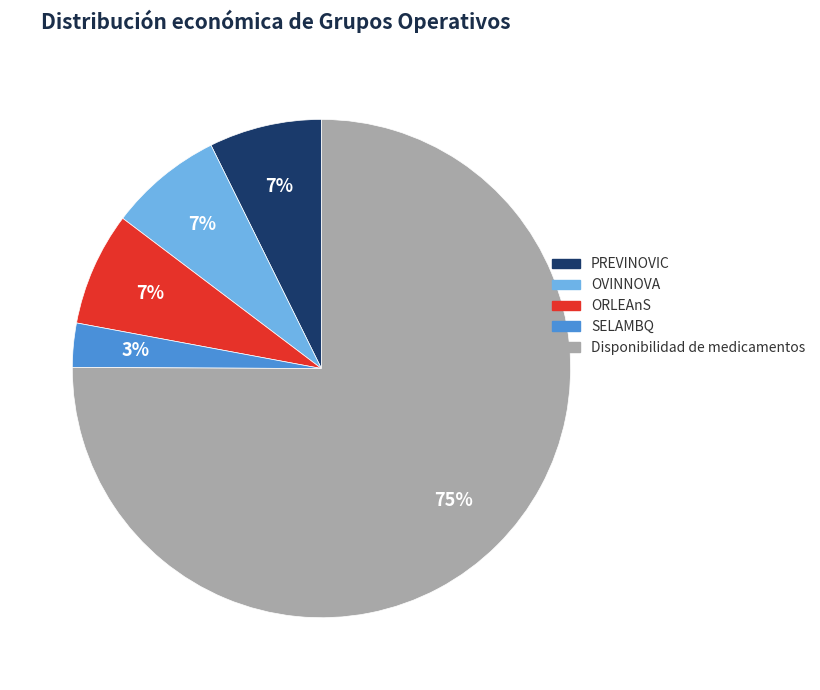

Is there a majority slice in this chart?

Yes